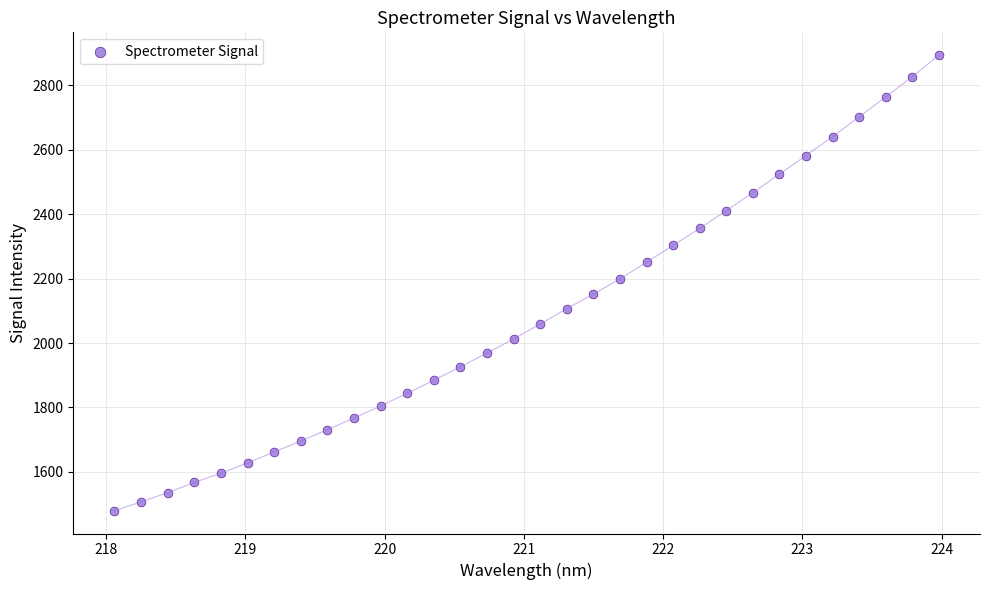

What is the range of X values (max minus min)?

5.9